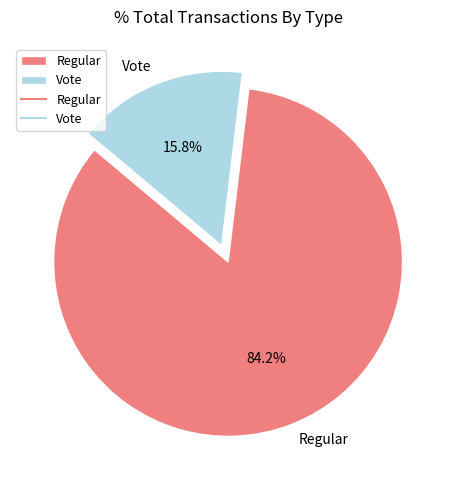

The Vote slice represents 10% of the pie. True or false?

False